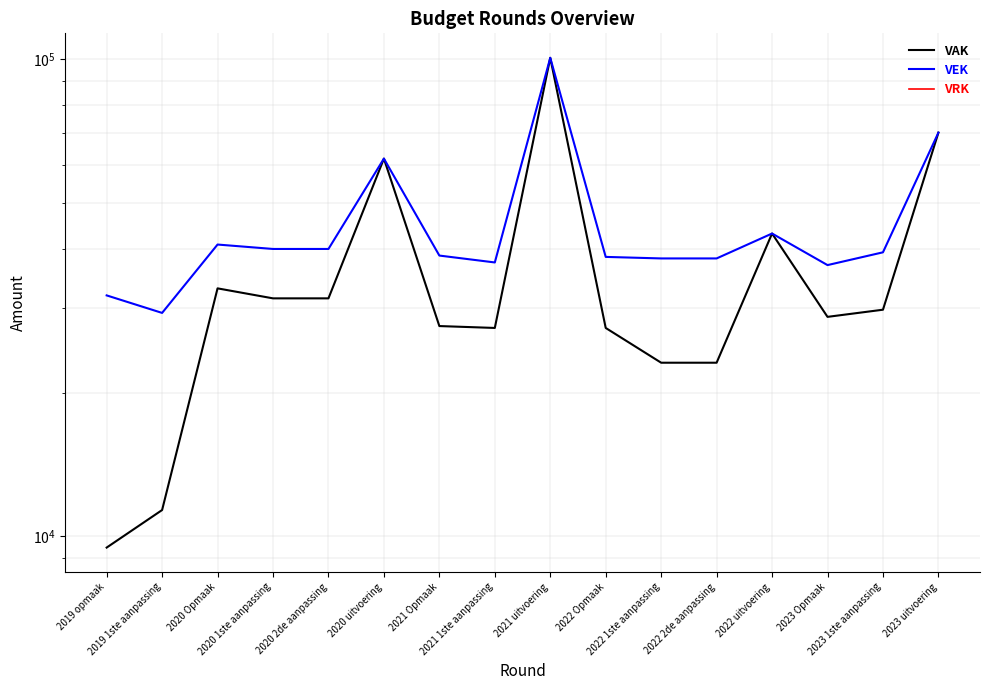

How many lines are shown in the chart?

3